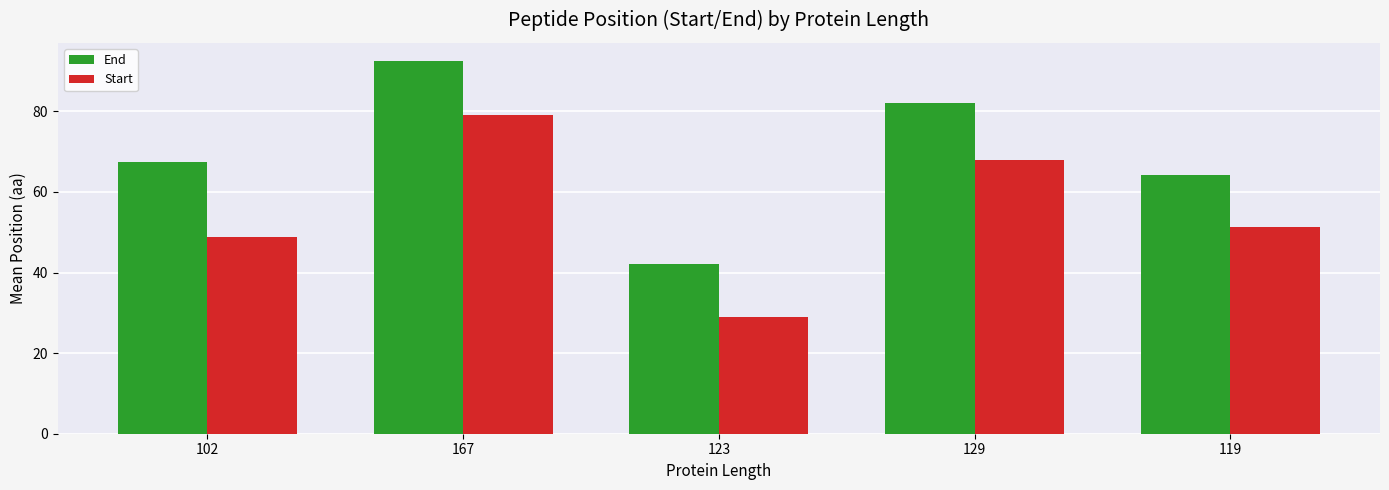

At which label does Start reach its minimum?

123